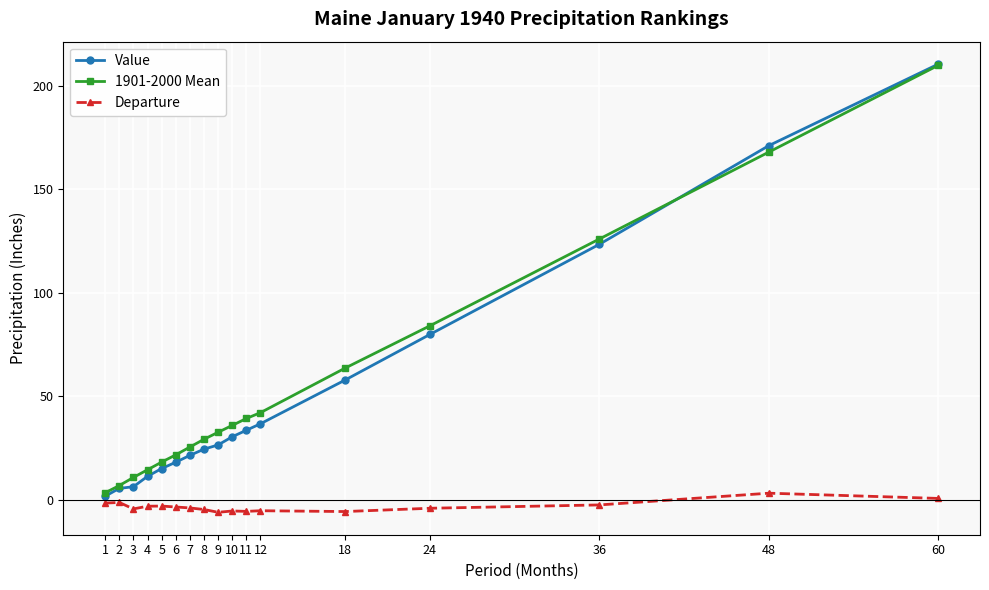

True or false: Departure has more than 0 points higher than both neighbors.

True